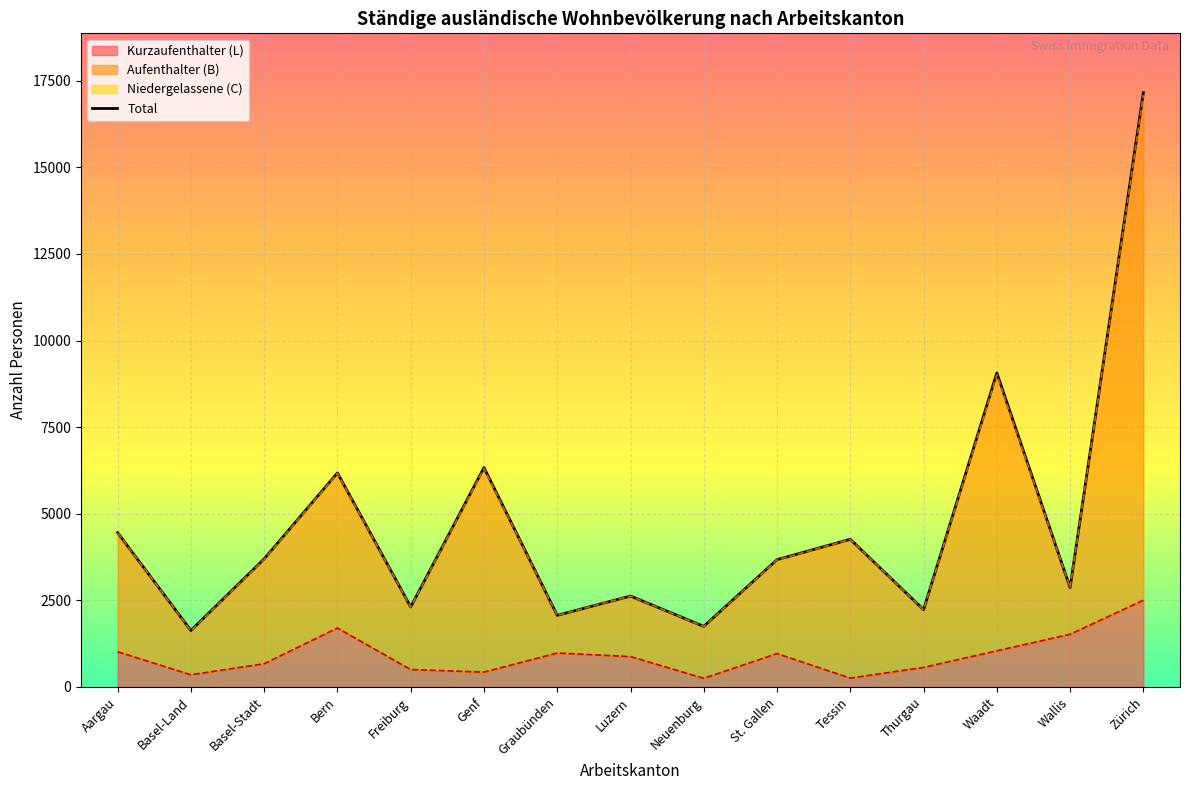

Is it true that Kurzaufenthalter (L) equals 2292 at Bern?

False